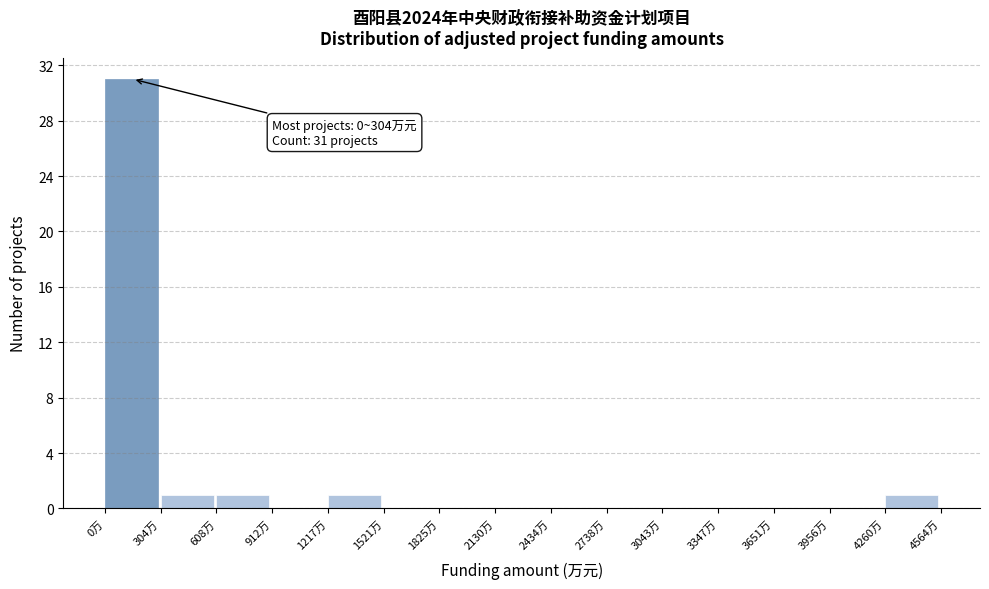

Which range on the x-axis has the tallest bar?

0 to 300